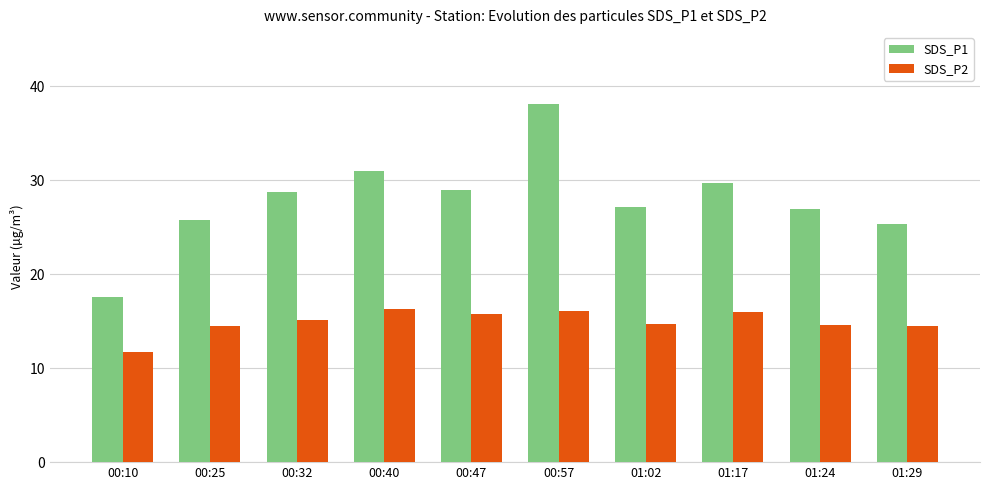

What is the approximate value of SDS_P1 at 00:10?

17.6